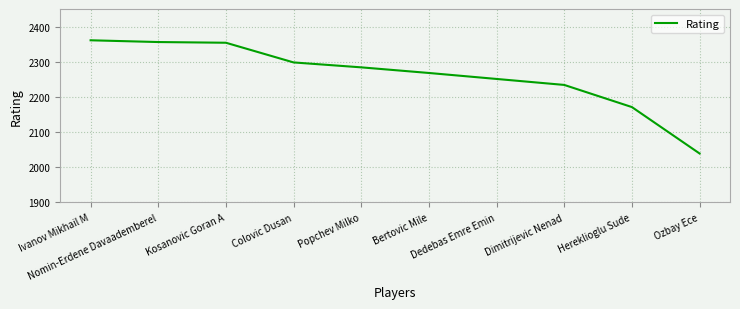

What is the average value?

2262